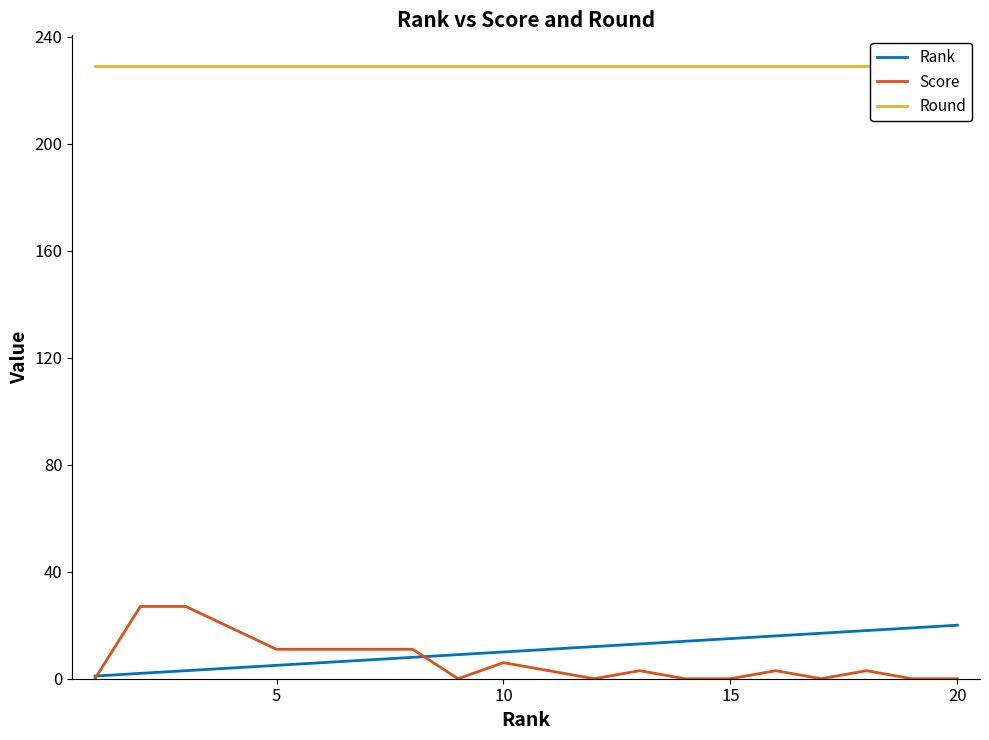

True or false: Round and Rank cross at least once.

False